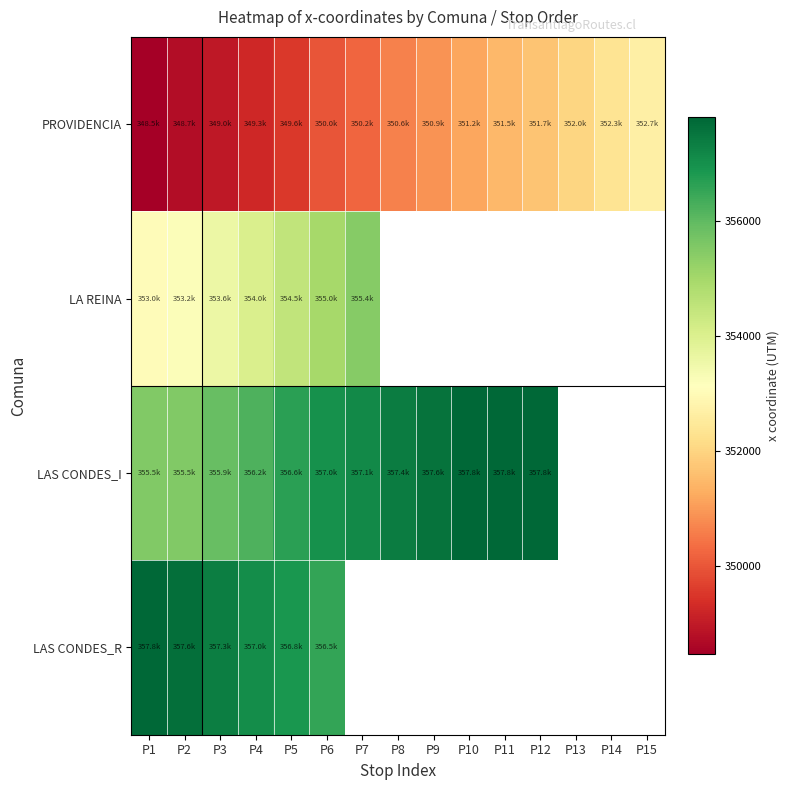

What is the greatest value displayed?

357793.6